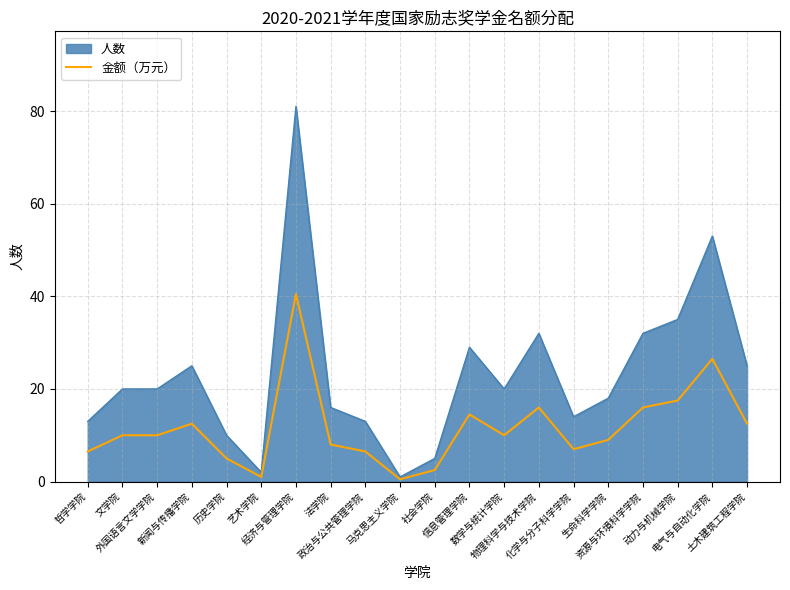

How many data points does each series have?

20